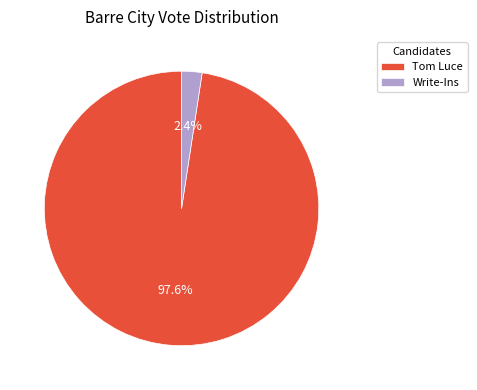

Combined, do Tom Luce and Write-Ins account for over 50%?

Yes